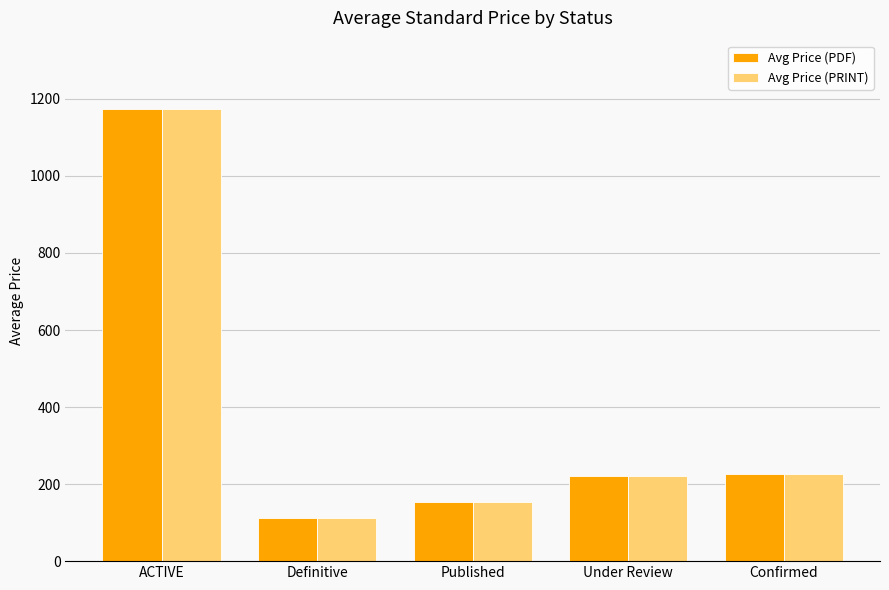

What is the difference between the second highest and minimum values in the Avg Price (PRINT) series?

114.0